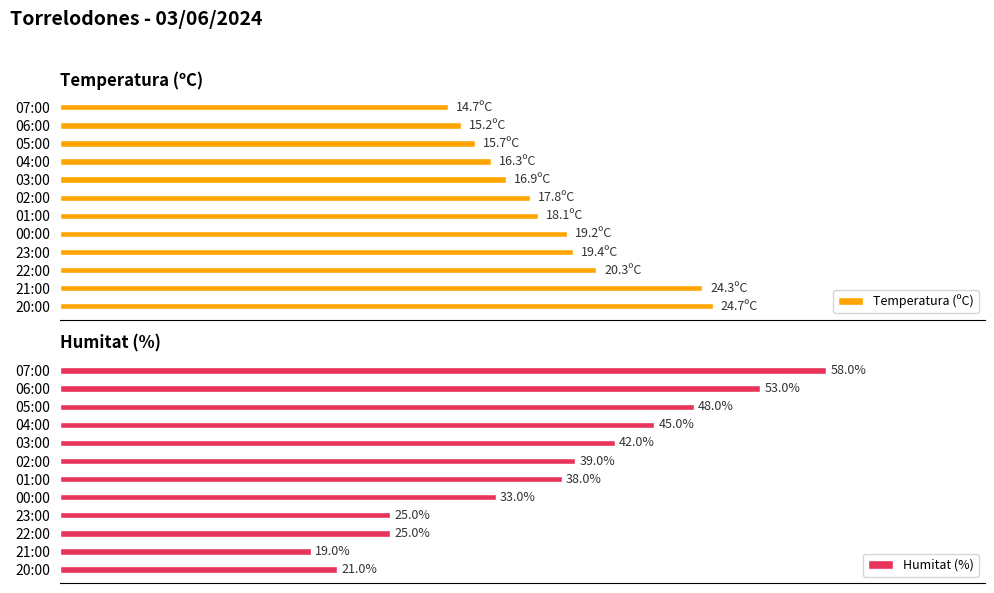

What is the value of the Humitat (%) bar at the 12th from the left?

21.0